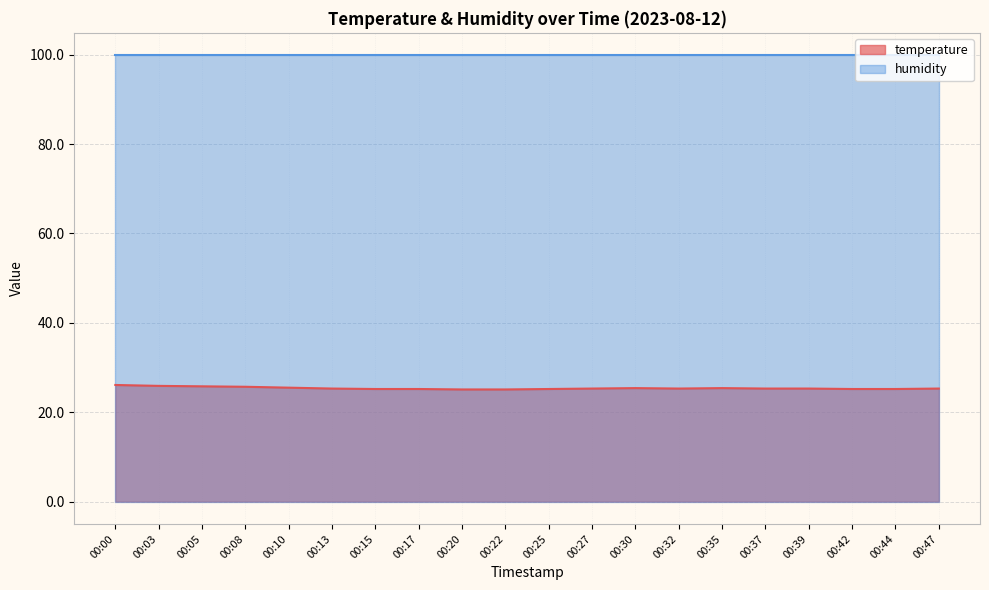

What is the change in value from 00:08 to 00:39?

-0.4